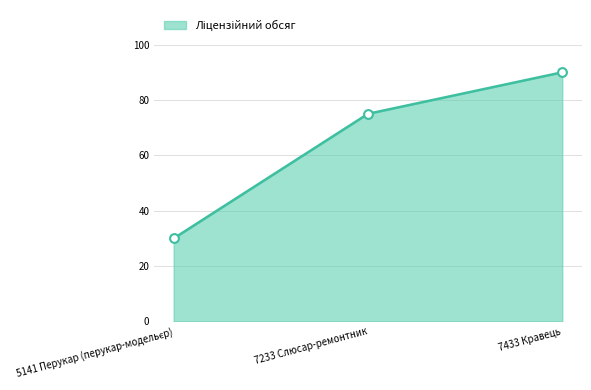

What is the change in value from 7233 Слюсар-ремонтник to 7433 Кравець?

+15